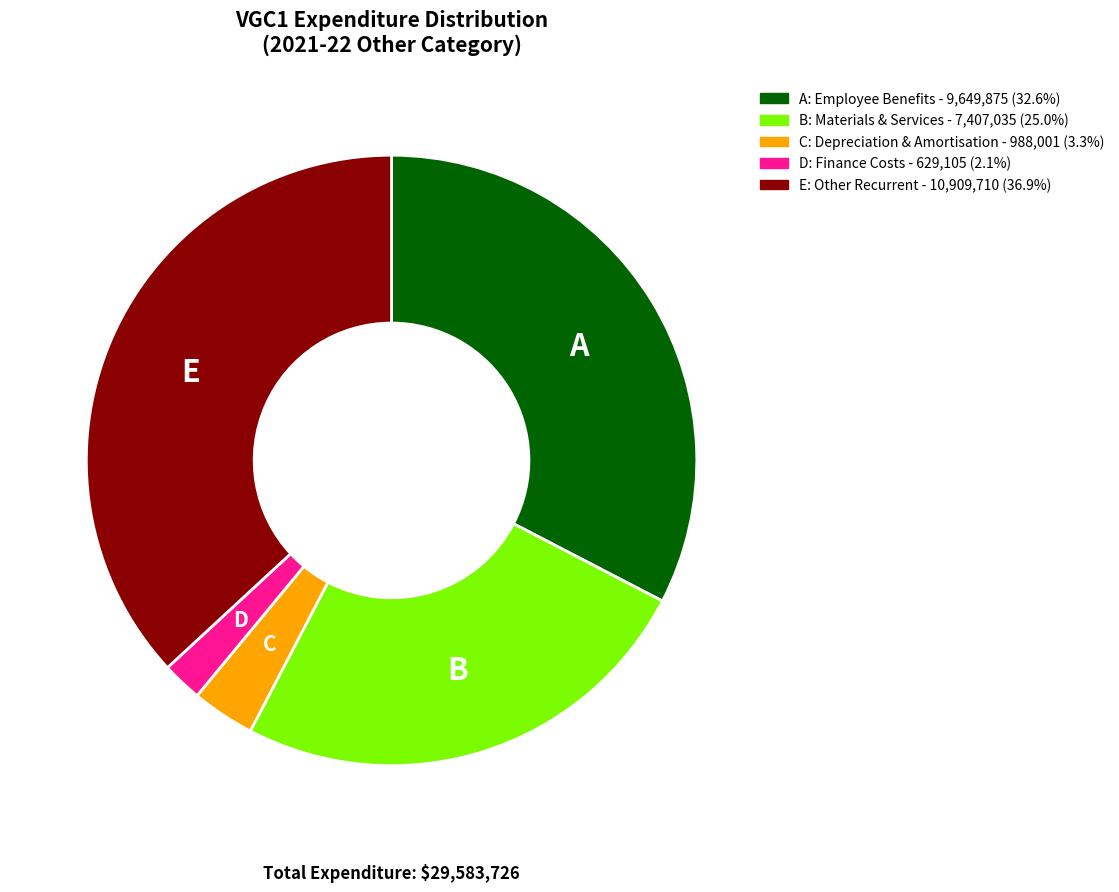

Is there any slice that represents more than half of the pie?

No